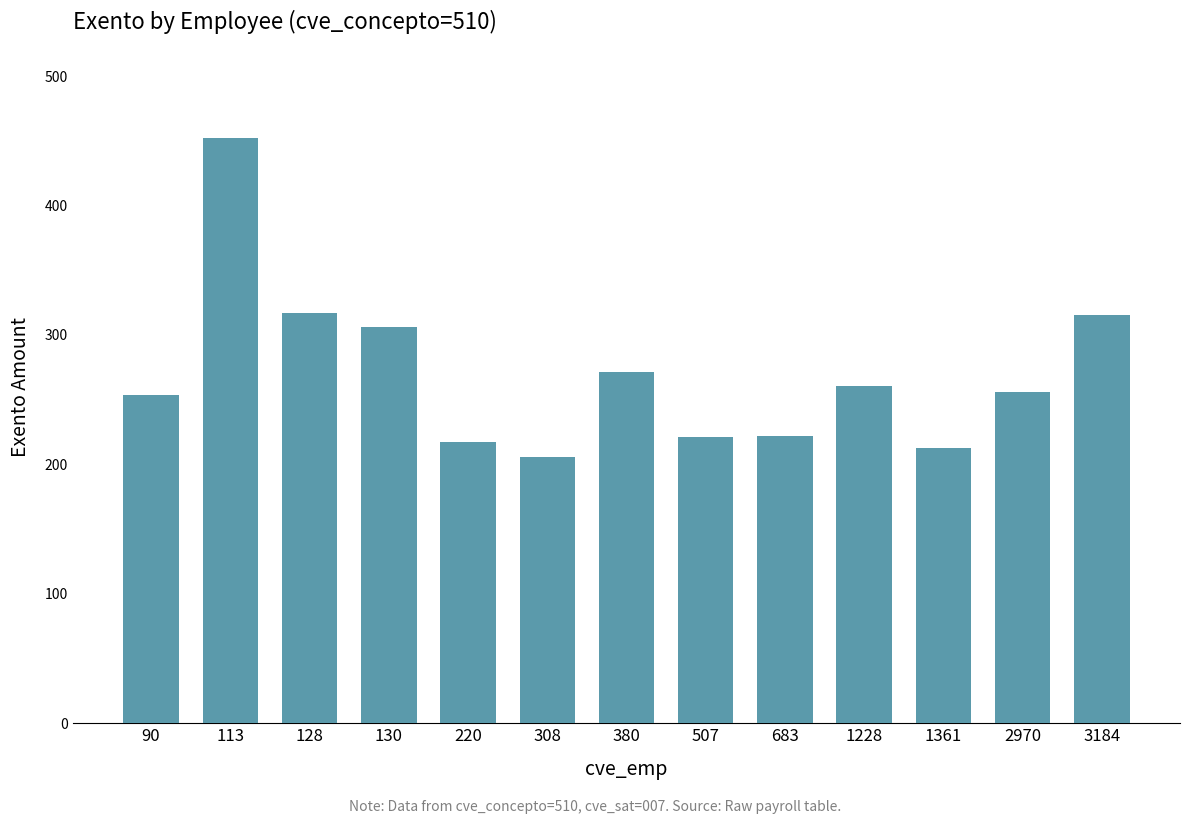

What is the greatest value displayed?

452.3